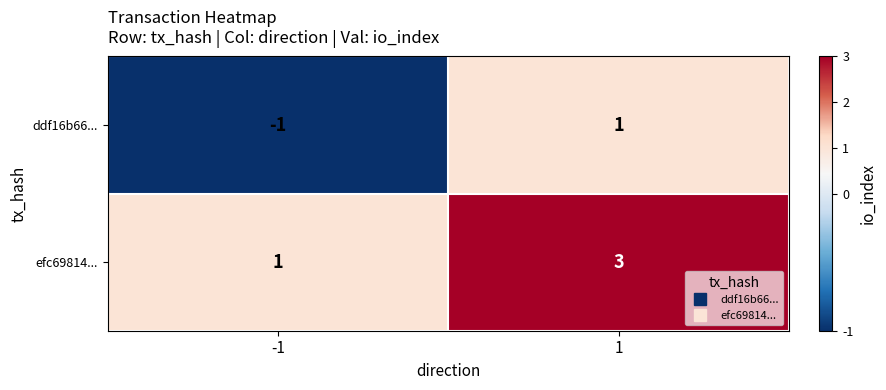

Rank the series at -1 from lowest to highest value.

ddf16b66..., efc69814...